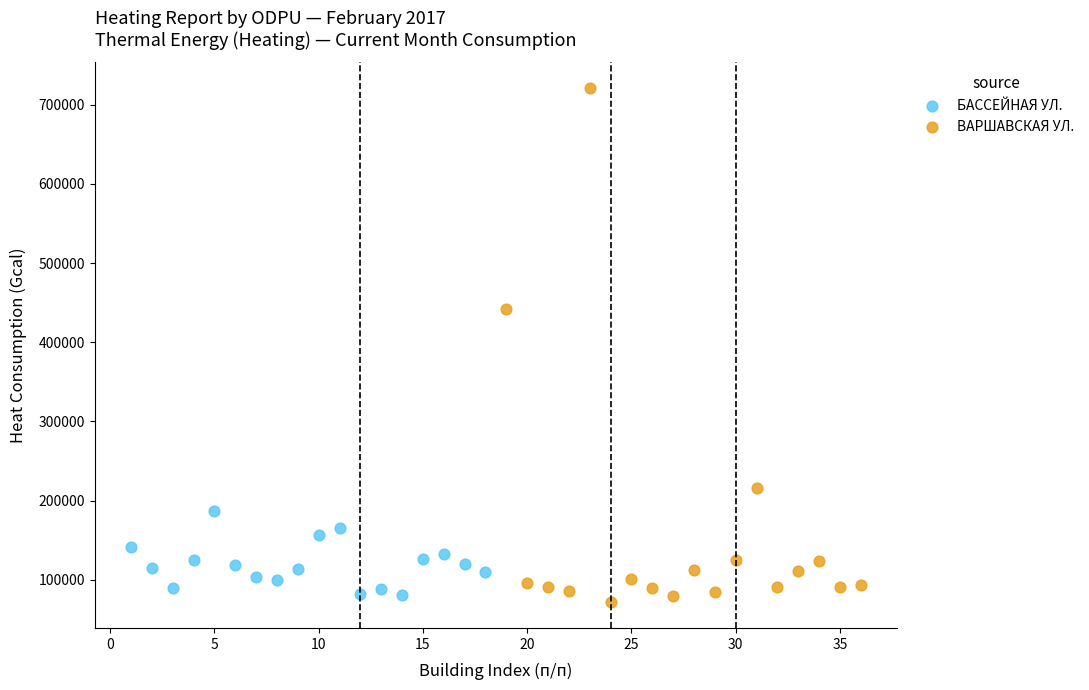

Which series has the widest spread of Y values?

ВАРШАВСКАЯ УЛ.